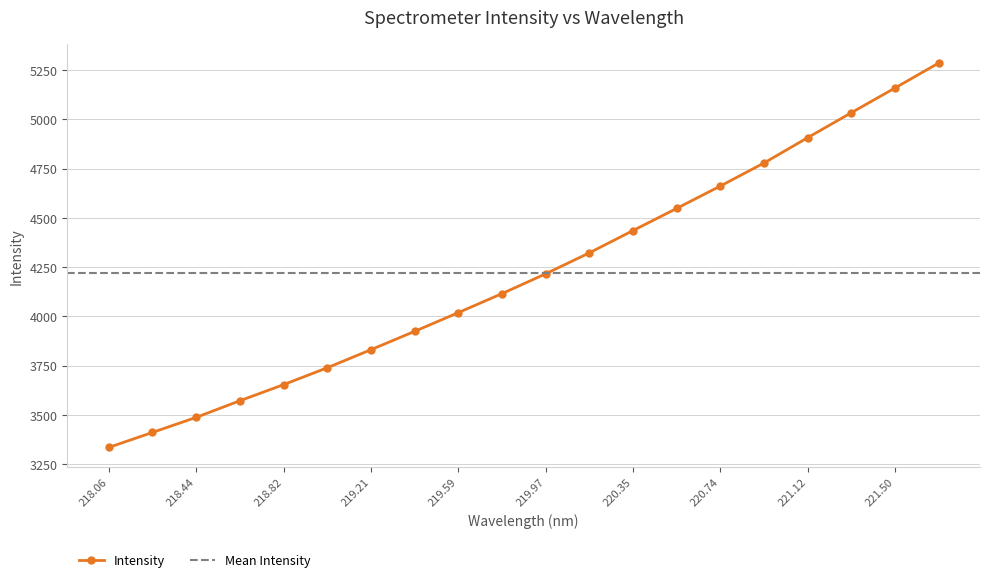

True or false: Intensity has more than 1 points higher than both neighbors.

False